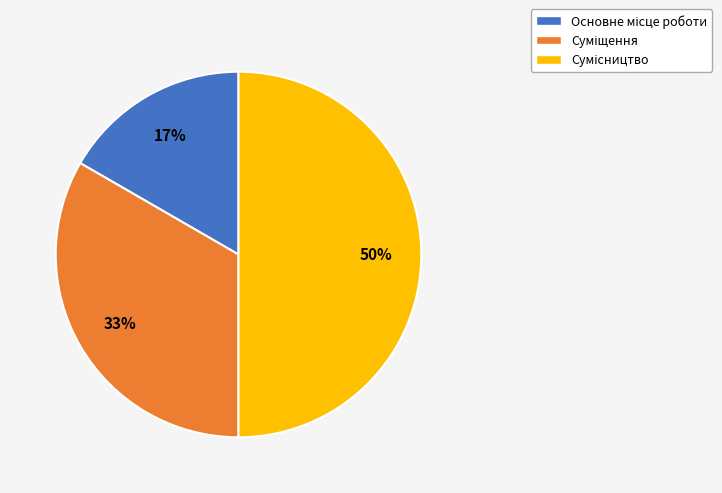

To the nearest percent, what is the average slice percentage?

33%